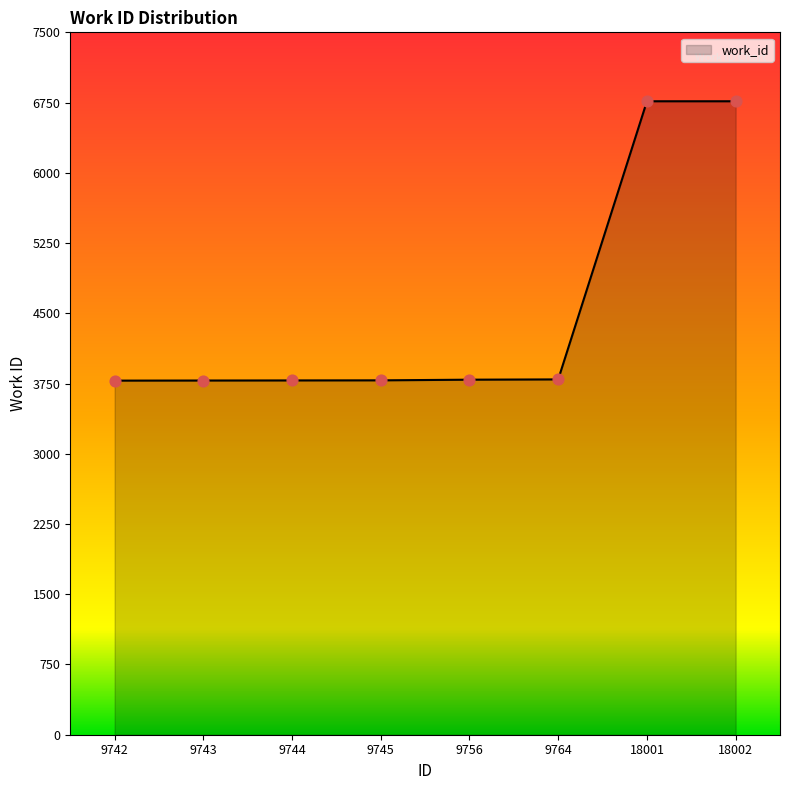

What is the change in value from 9745 to 18001?

+2980